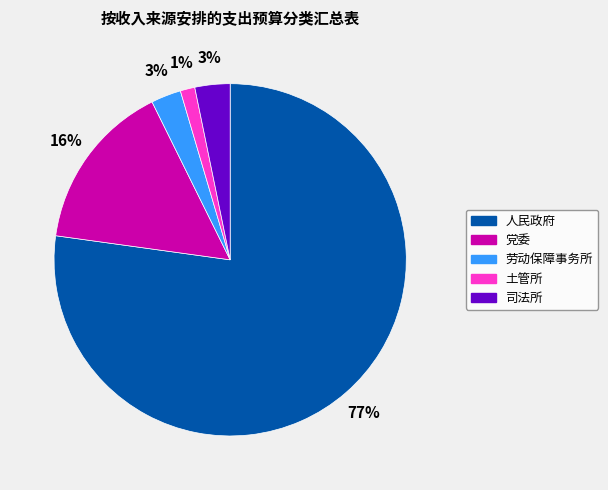

Do 党委 and 人民政府 together represent more than half of the pie?

Yes